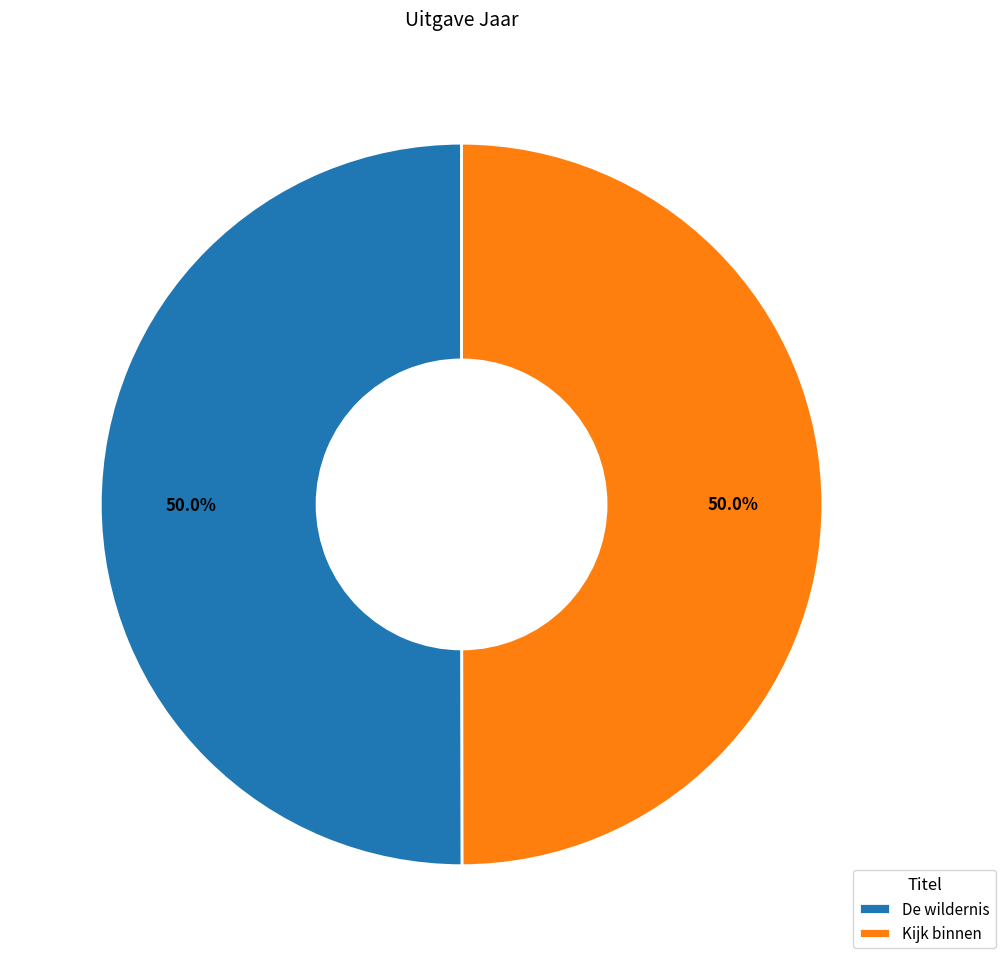

True or false: De wildernis accounts for 50% of the total.

True